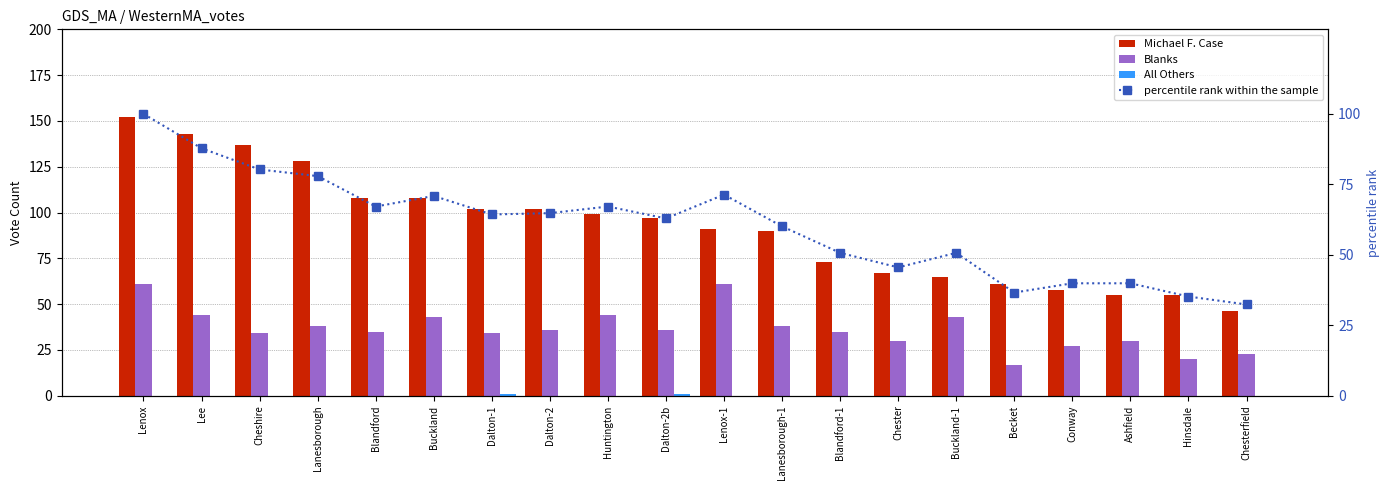

What is the highest value of the All Others series?

1.0